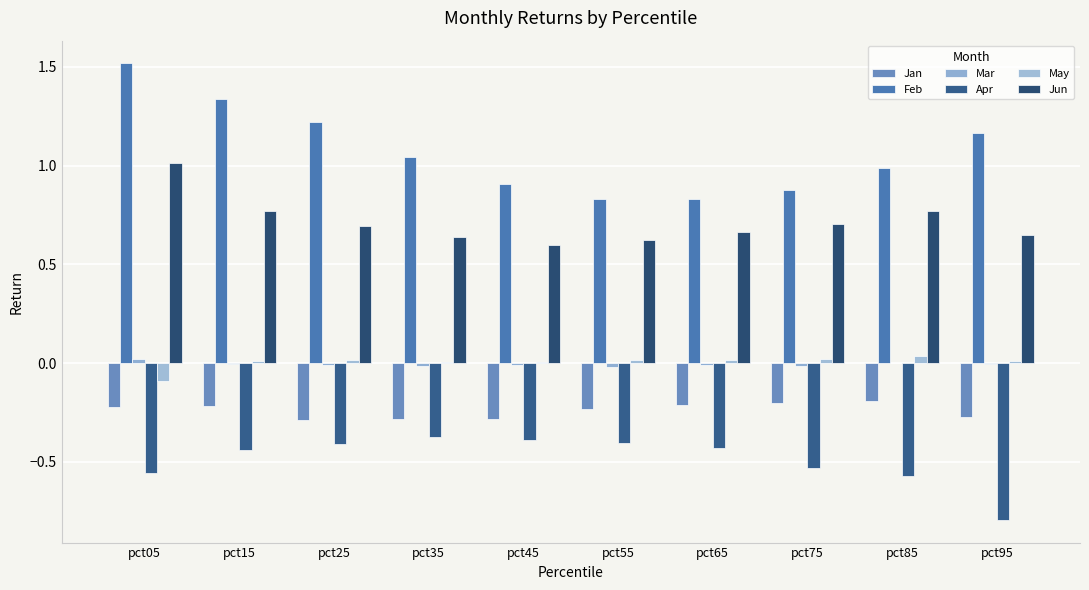

Which series has the largest total across all categories?

Feb